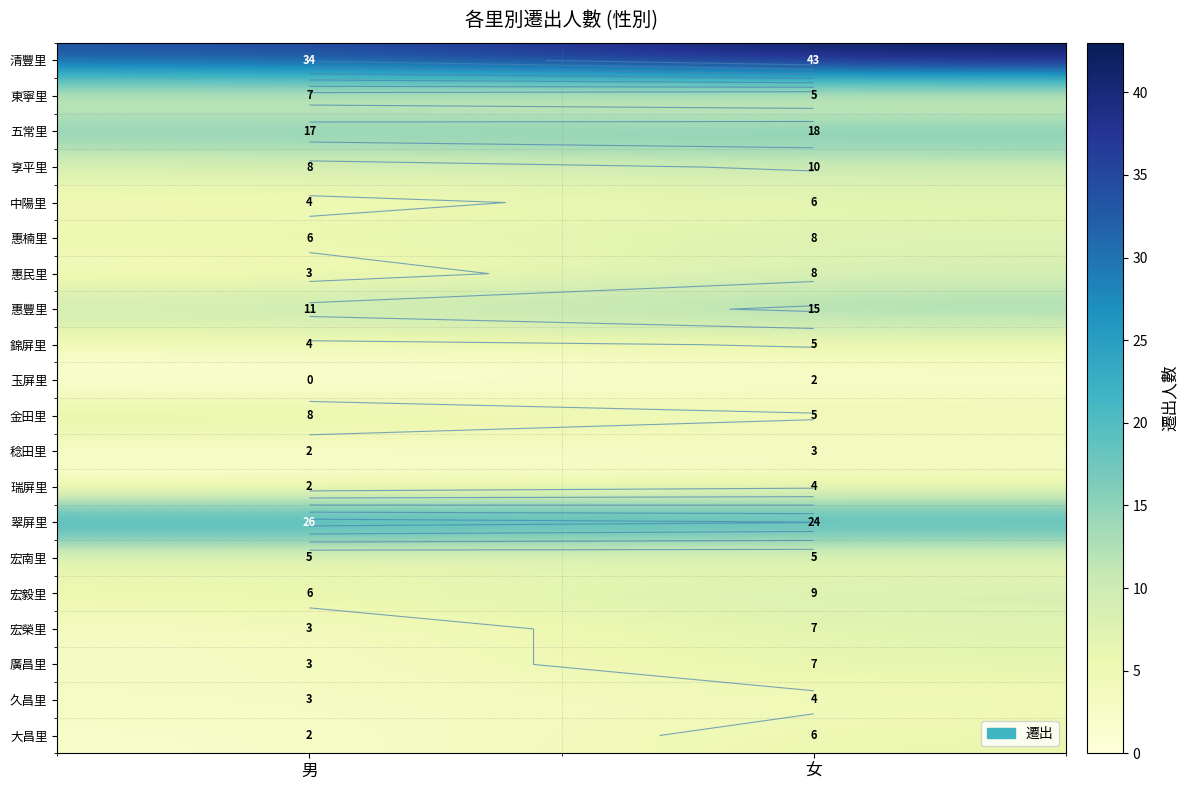

Is it true that 瑞屏里 equals 4 at 男?

False